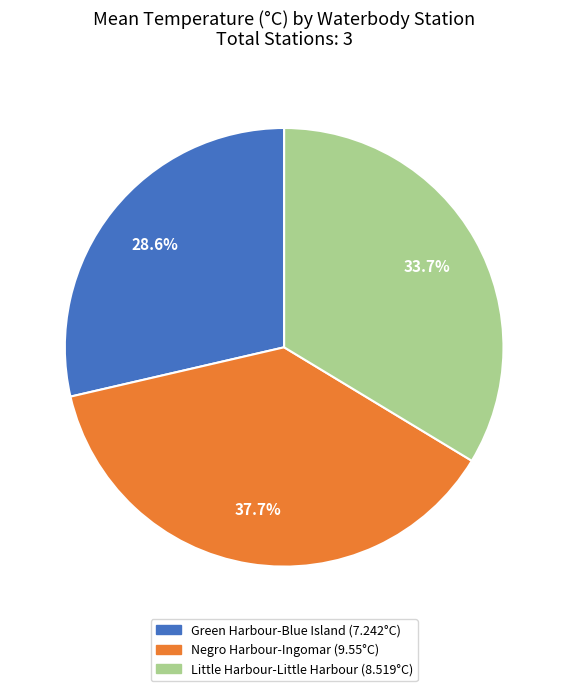

Is there any slice that represents more than half of the pie?

No